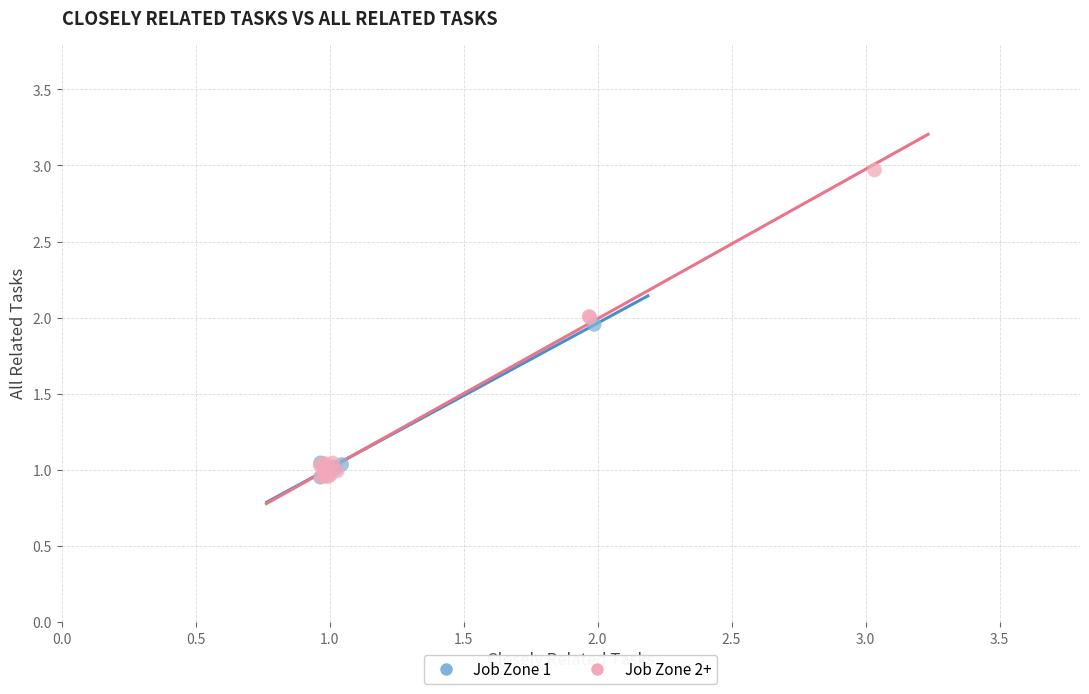

Which series reaches the maximum Y coordinate?

Job Zone 2+